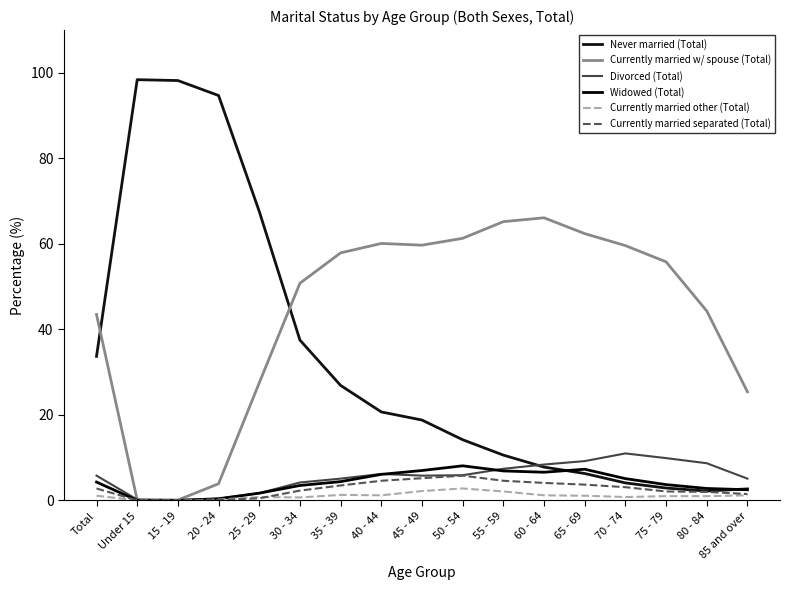

Does the chart display data point markers on the line(s)?

No